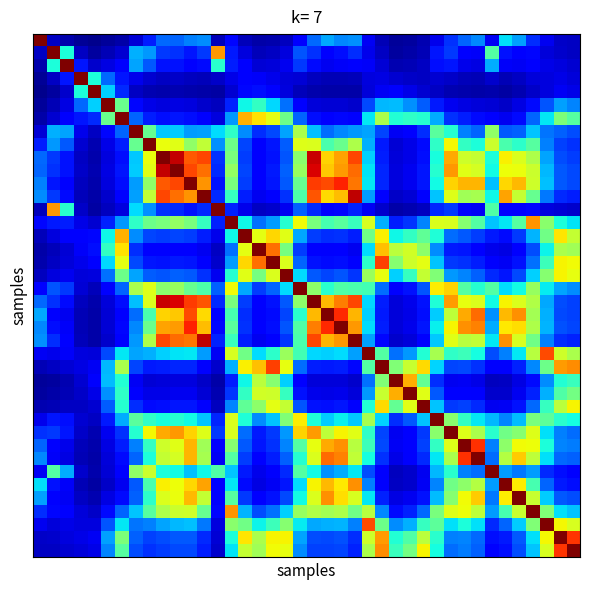

At how many categories does at least one series exceed 0?

40